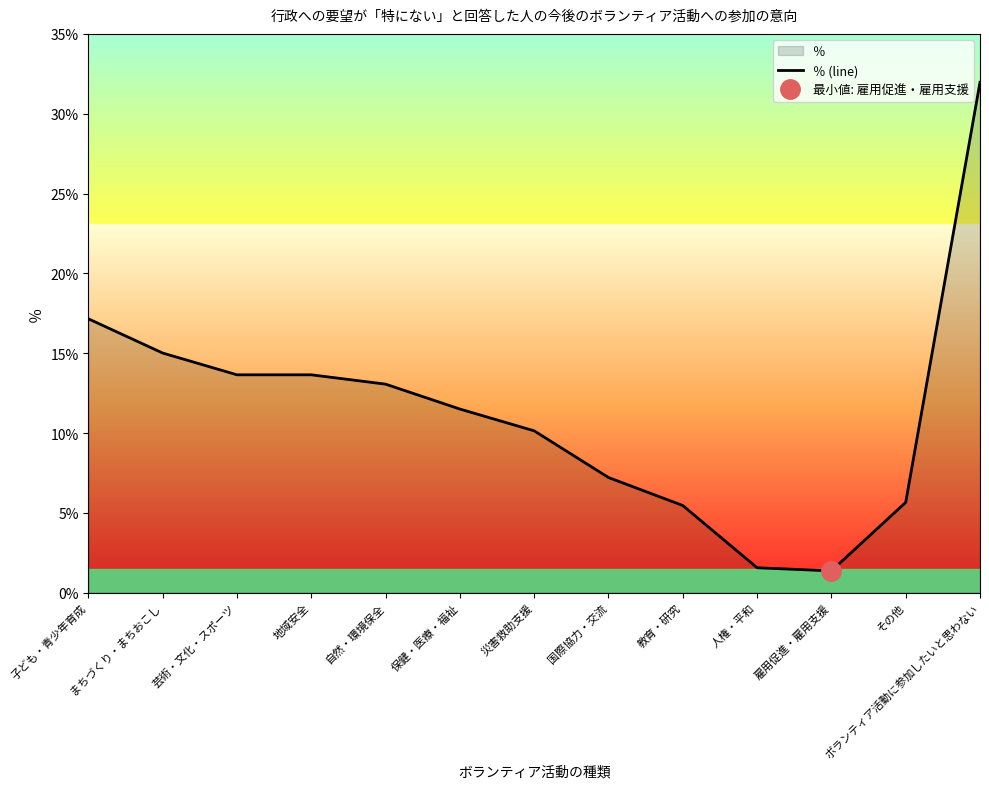

What is the sum of all values?

147.4